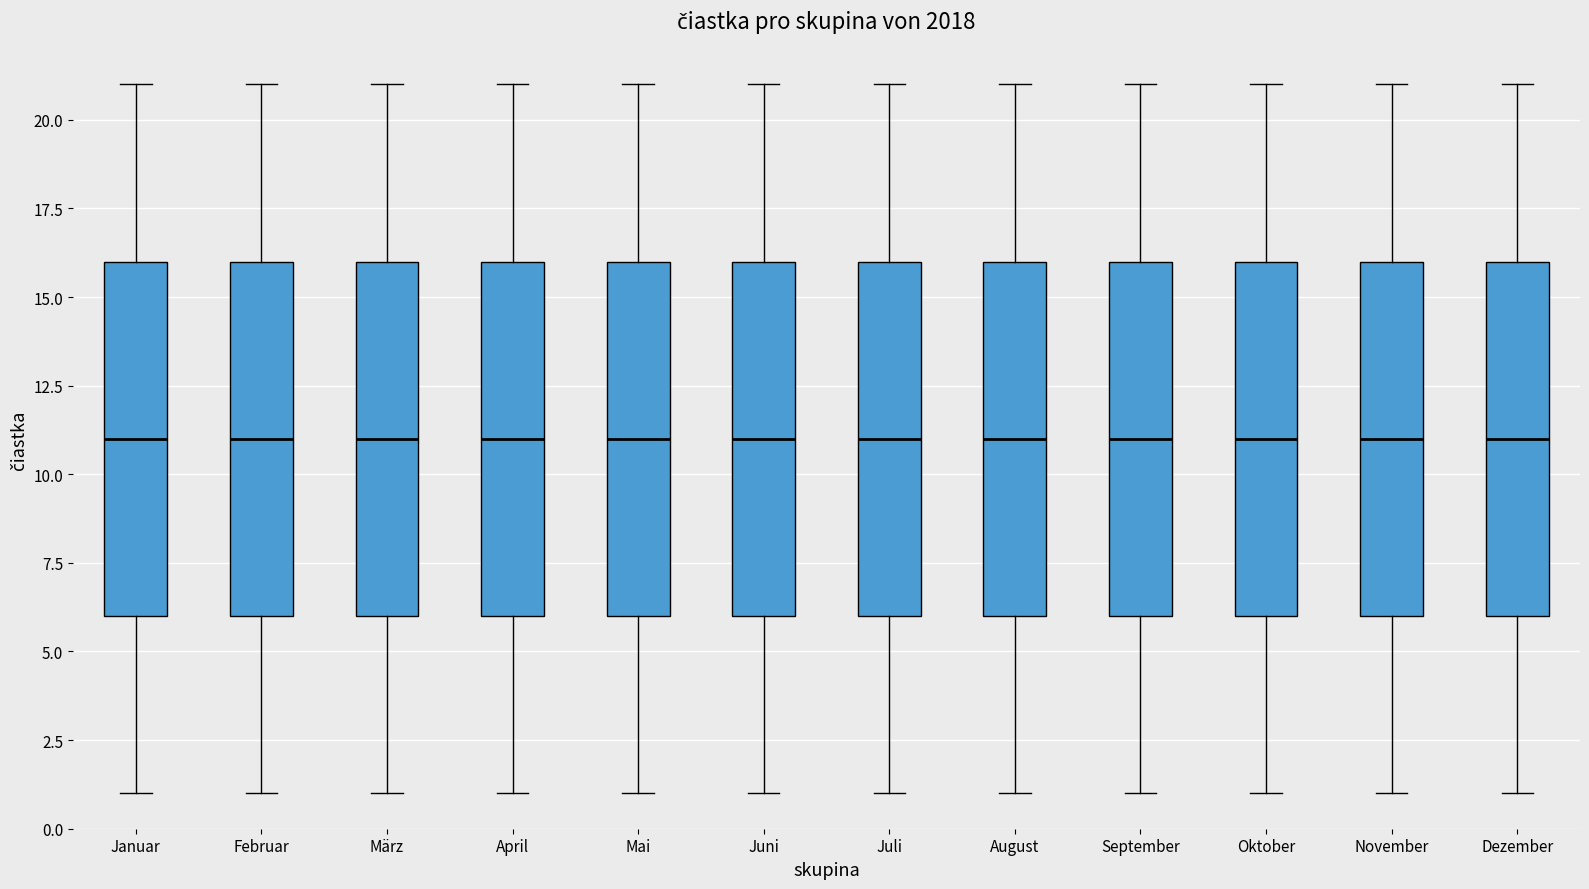

Where does the lower whisker of the box for September end on the y-axis? The values are not printed on the chart, so give them approximately, as read against the axis.

1